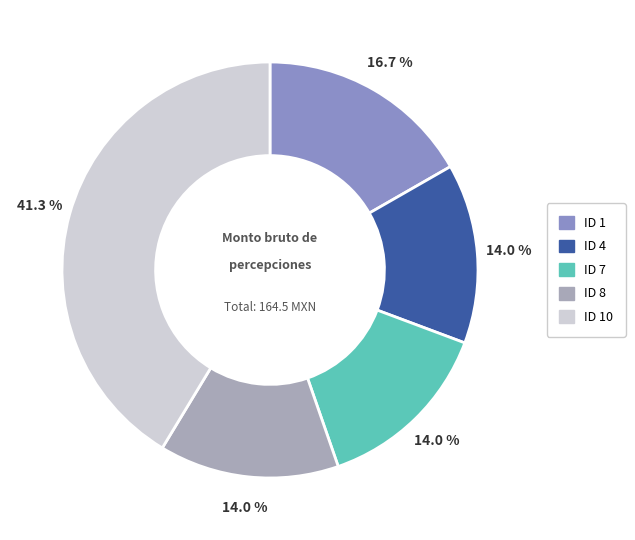

Is there a majority slice in this chart?

No